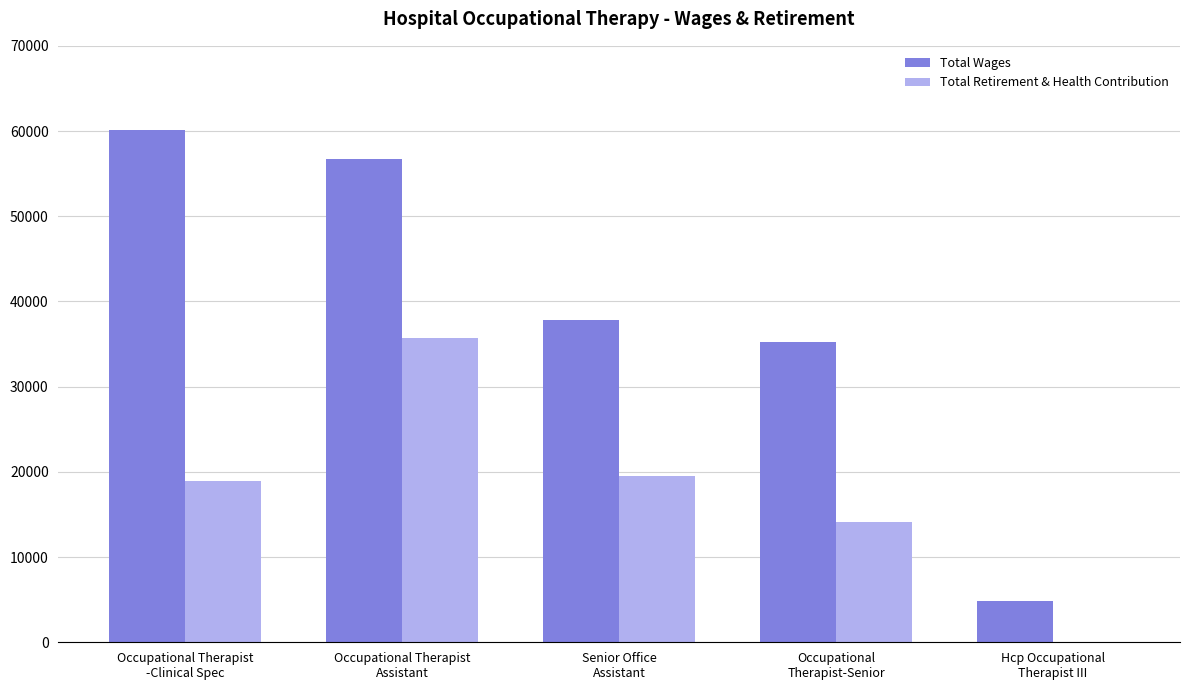

What is the sum of all Total Wages values?

194751